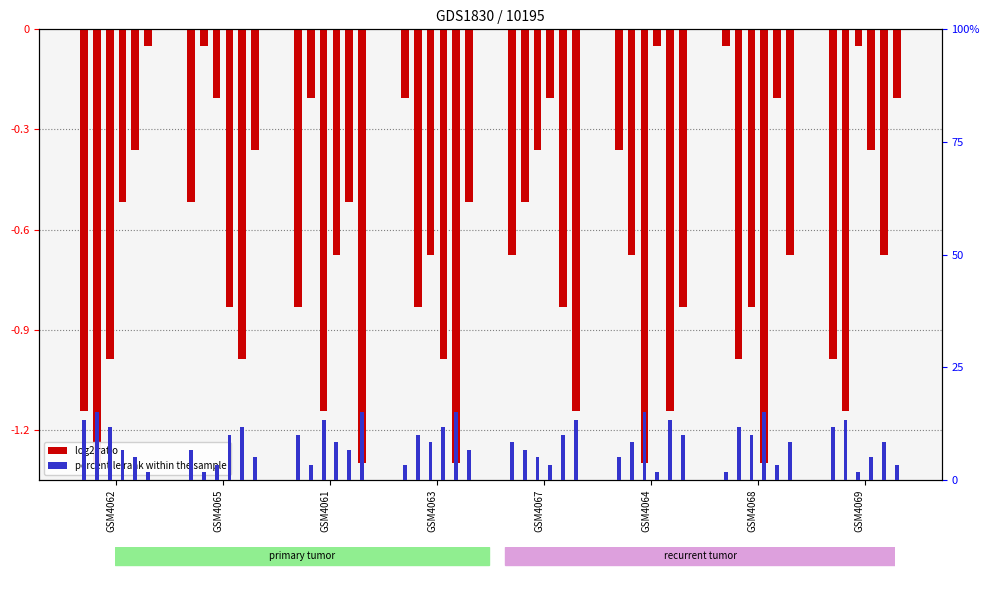

Is it true that the value at GSM4061 is 3.2?

False